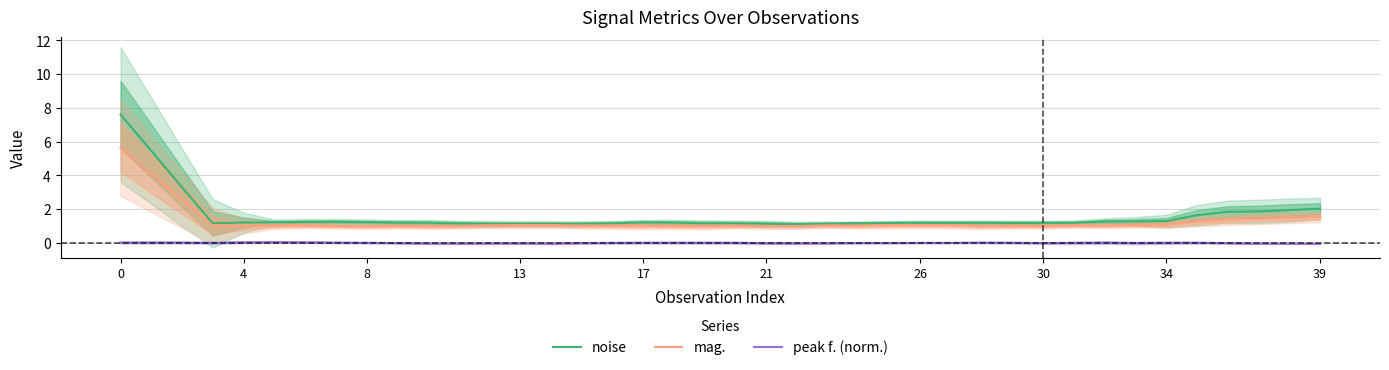

True or false: peak f. (norm.) and noise cross at least once.

False